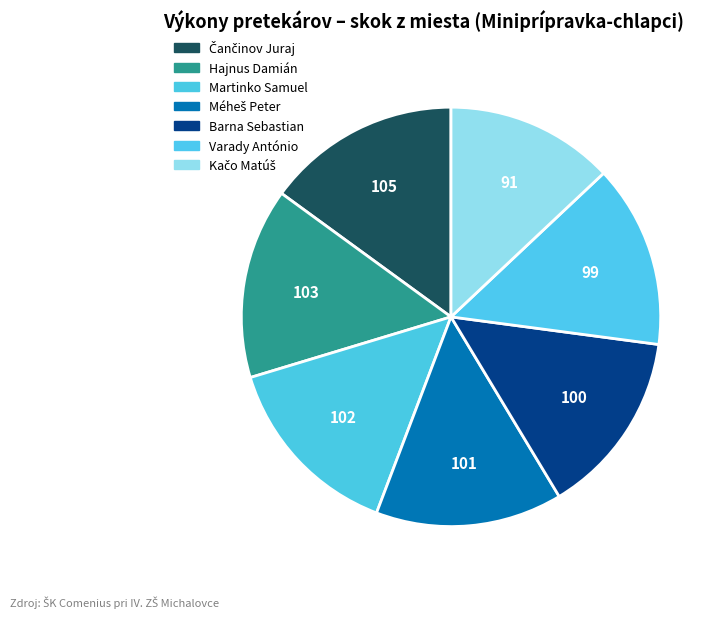

To the nearest percent, what percentage of the pie is Hajnus Damián?

15%